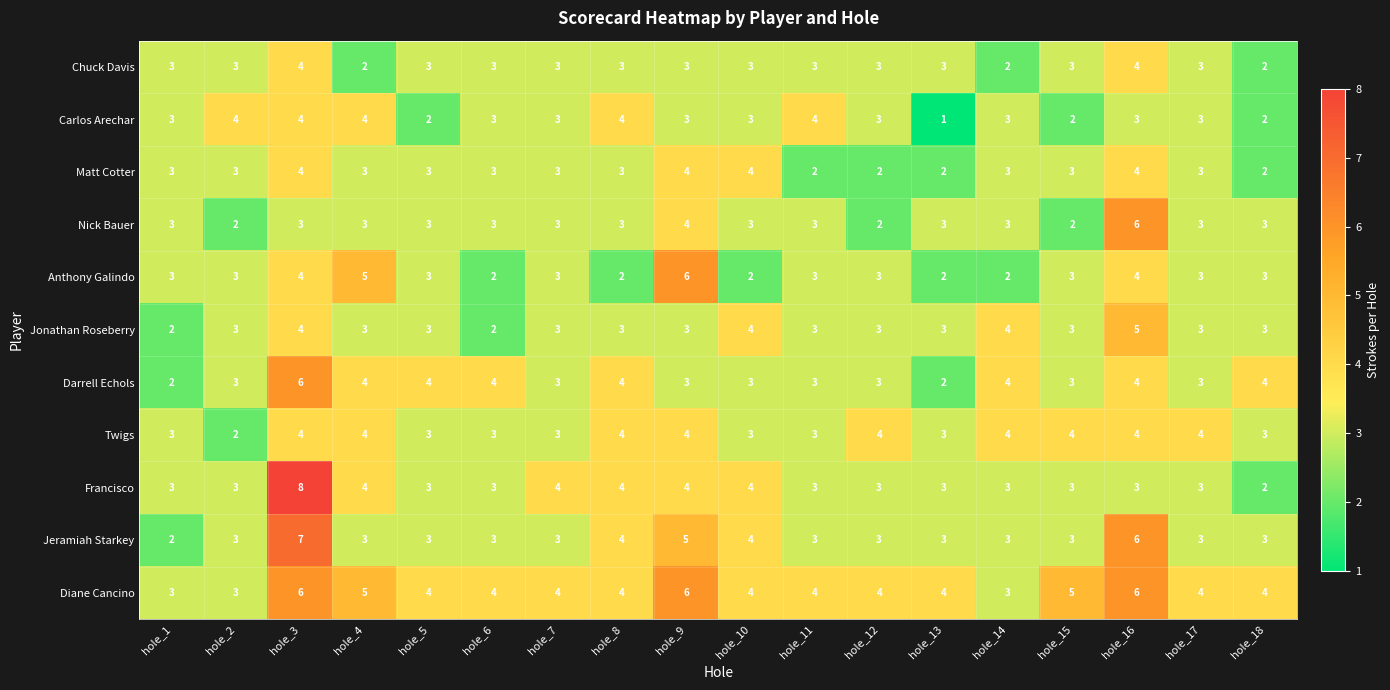

Which series has the largest total across all categories?

Diane Cancino